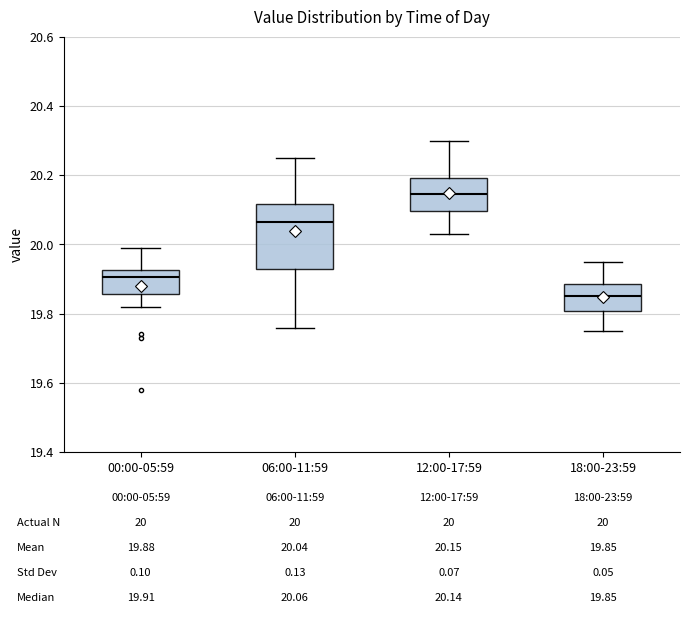

Comparing the boxes themselves (not the whiskers), which one is the tallest?

06:00-11:59